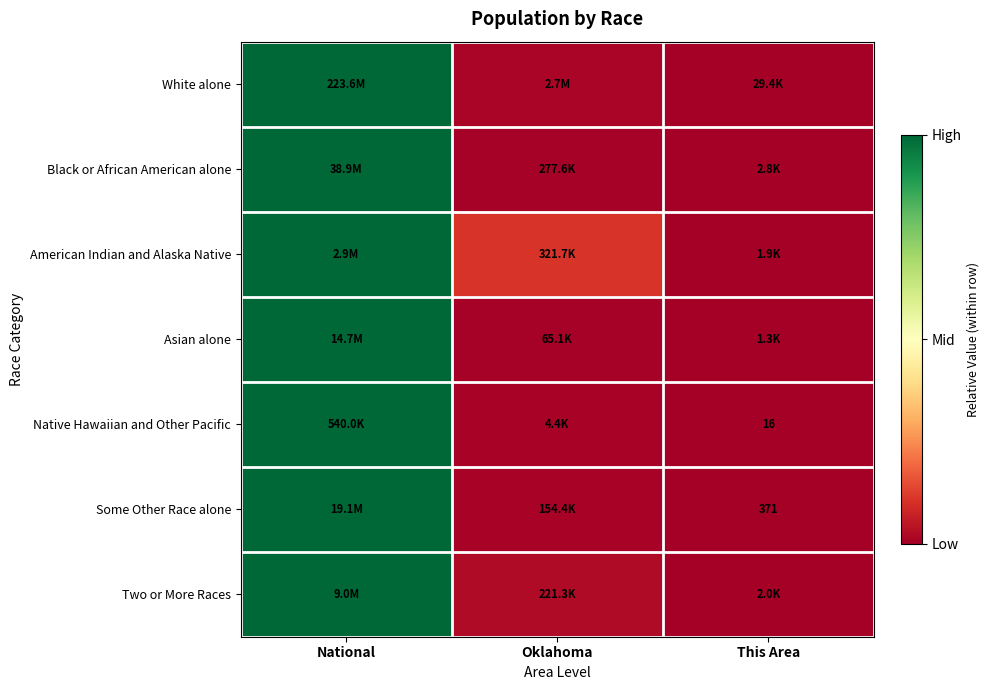

At which category does the chart reach its peak across all series?

National